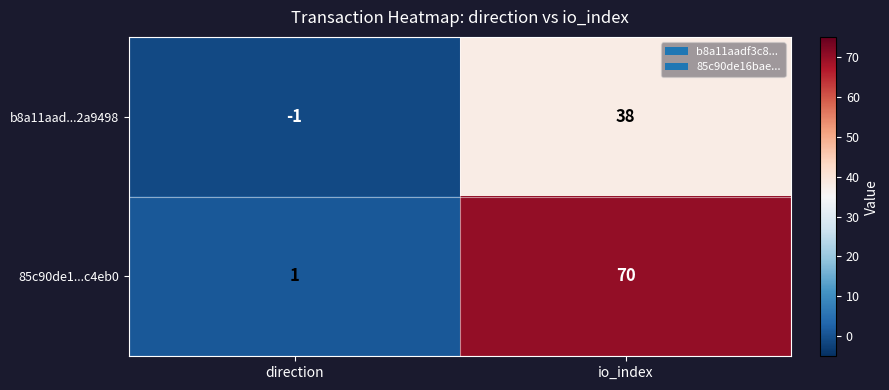

Rank the series by their maximum value, from highest to lowest.

85c90de1...c4eb0, b8a11aad...2a9498